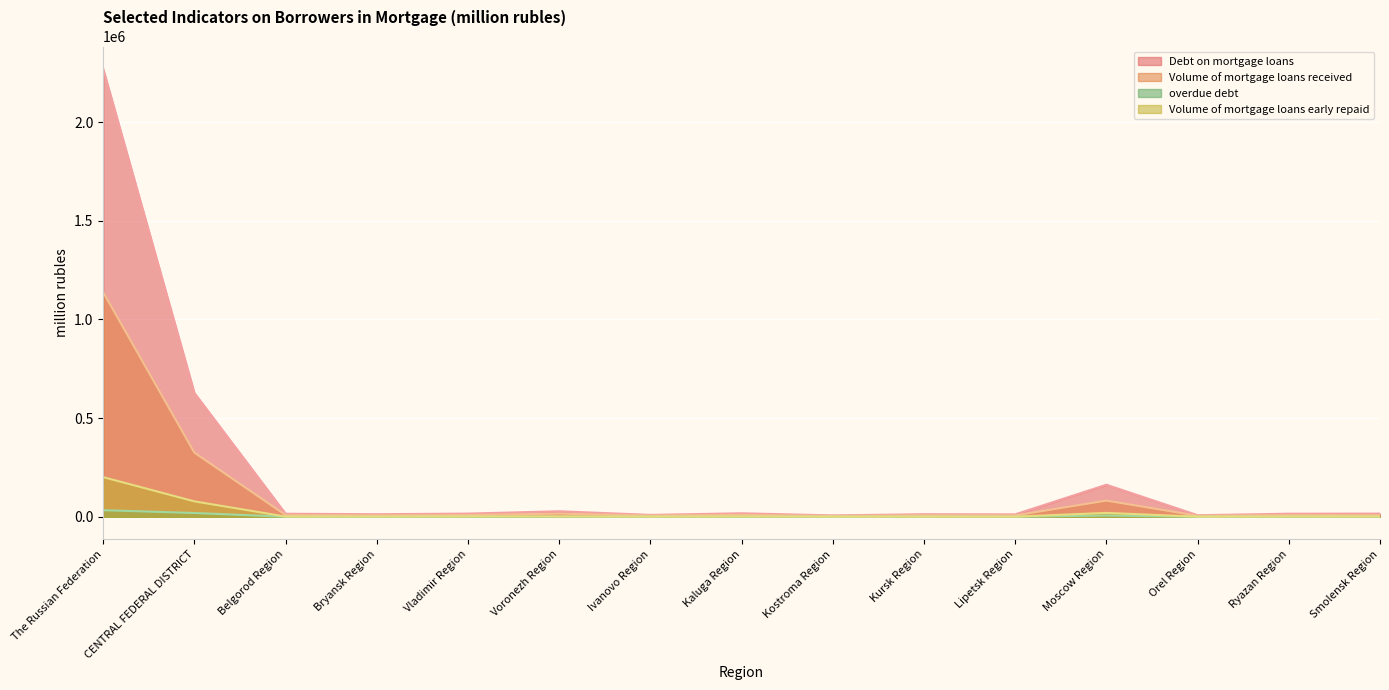

Rank the series at Bryansk Region from lowest to highest value.

overdue debt, Volume of mortgage loans early repaid, Volume of mortgage loans received, Debt on mortgage loans